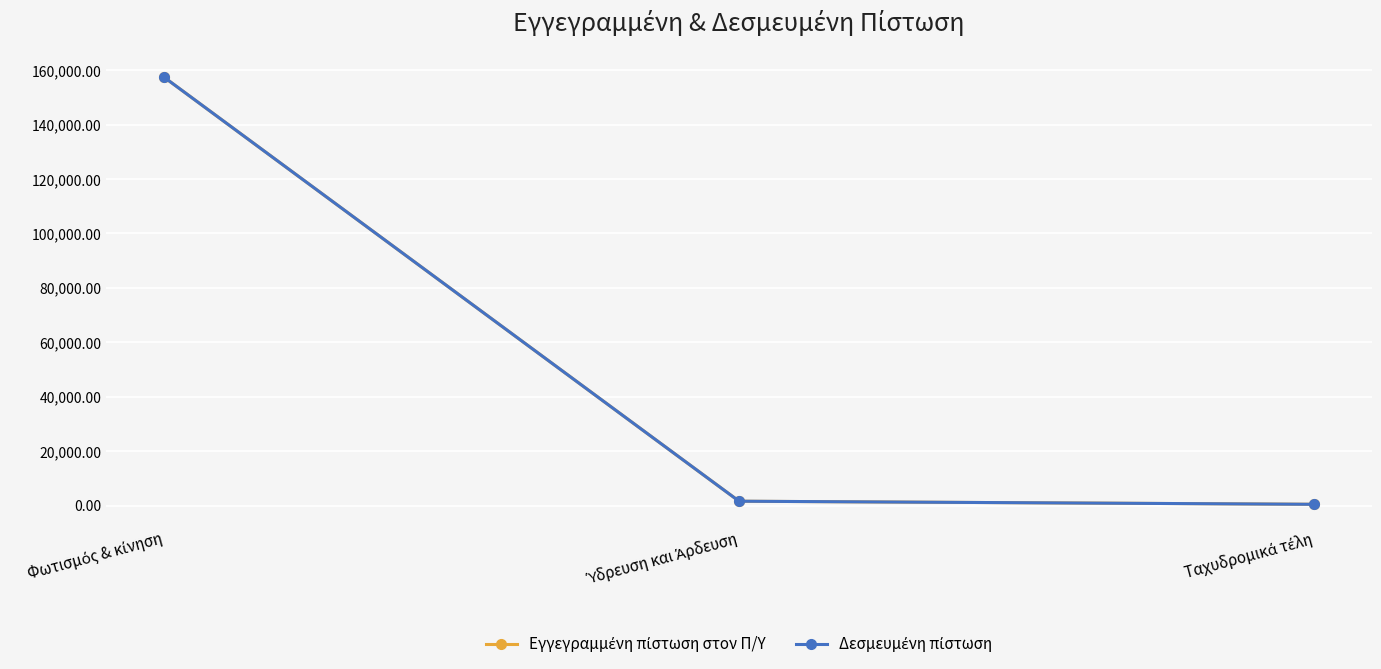

Which label corresponds to the largest value in the chart?

Φωτισμός & κίνηση